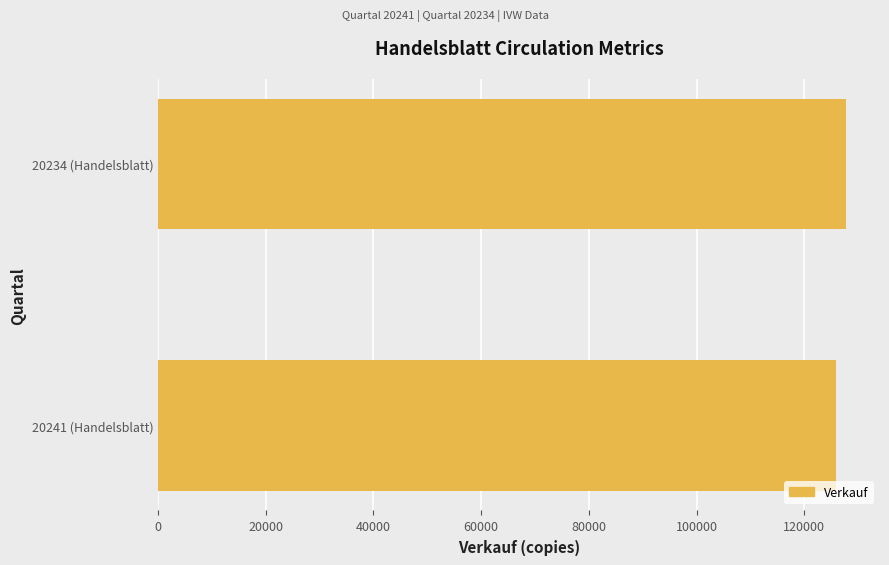

Rank the categories by value from lowest to highest.

20241 (Handelsblatt), 20234 (Handelsblatt)